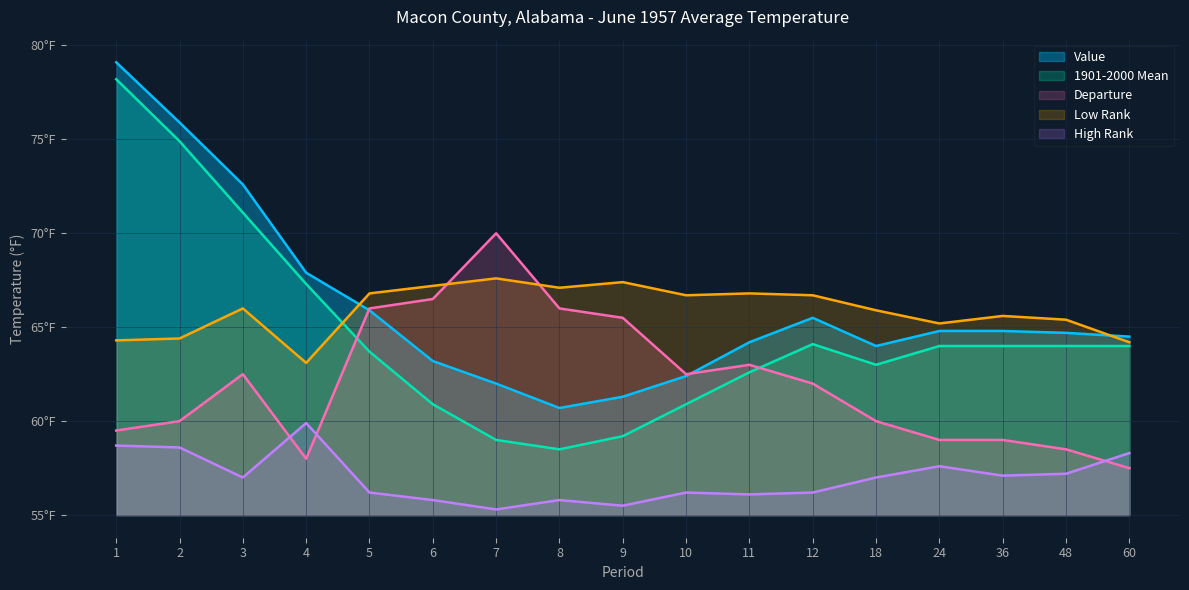

The Low Rank series shows 67.6 at 7. True or false?

True